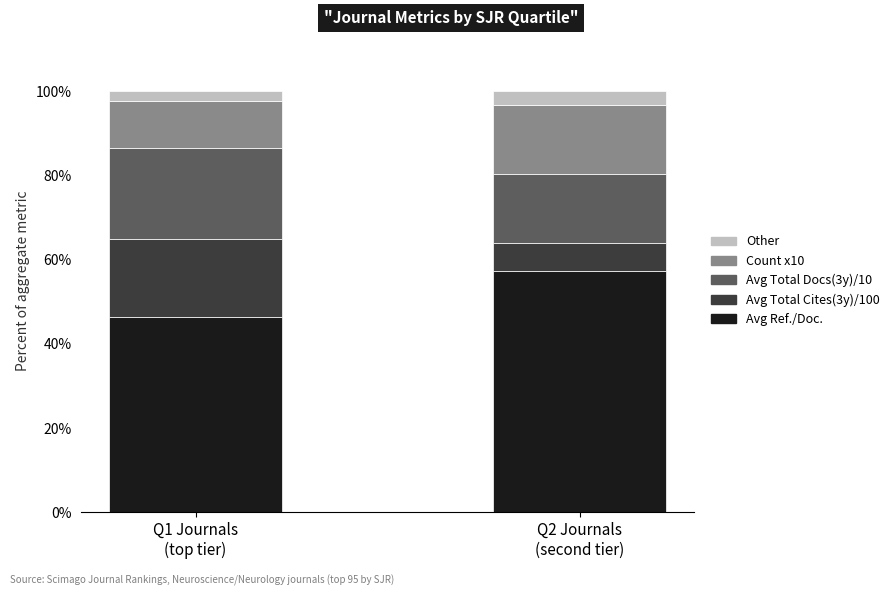

What is the difference between the maximum and minimum values in the Avg Ref./Doc. series?

10.9